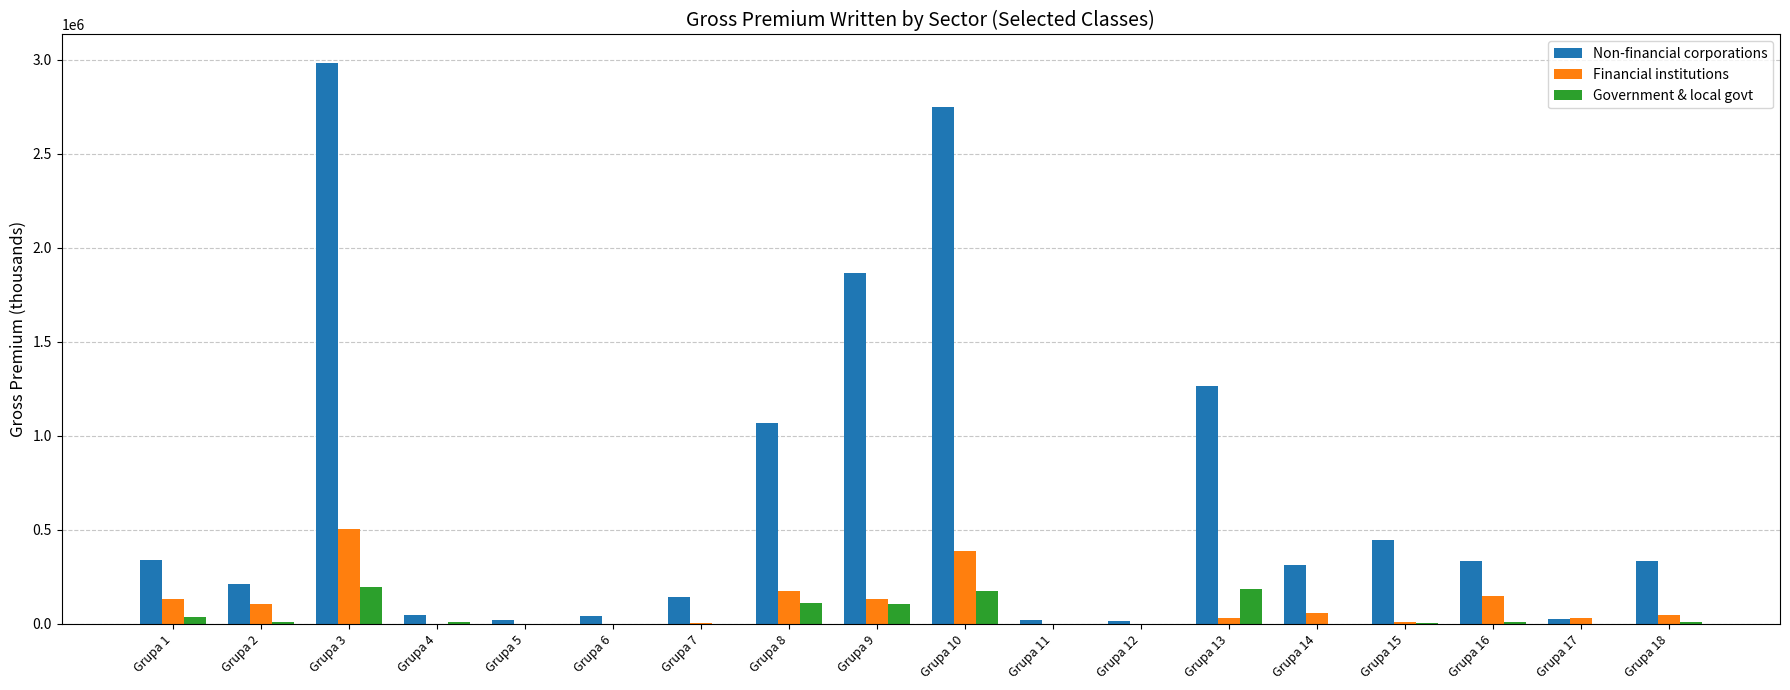

At which category does the chart reach its peak across all series?

Grupa 3